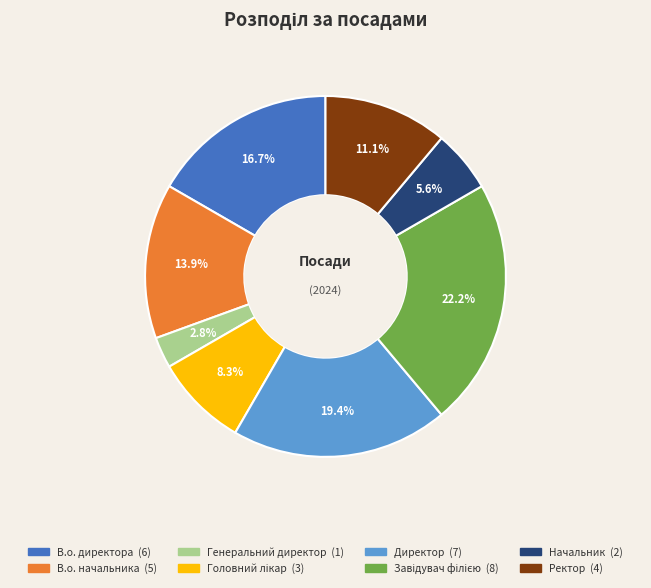

Is it true that Начальник is 6% of the pie?

True